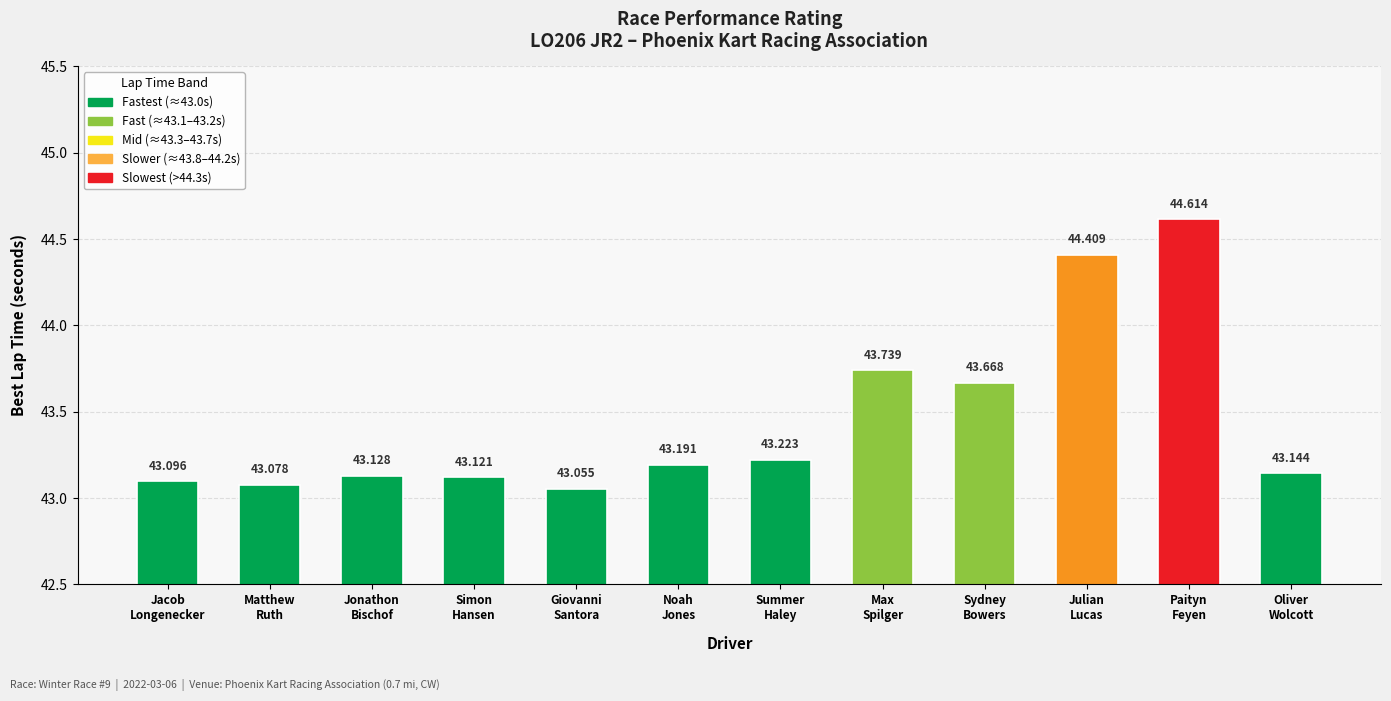

Which label corresponds to the smallest value in the chart?

Giovanni
Santora